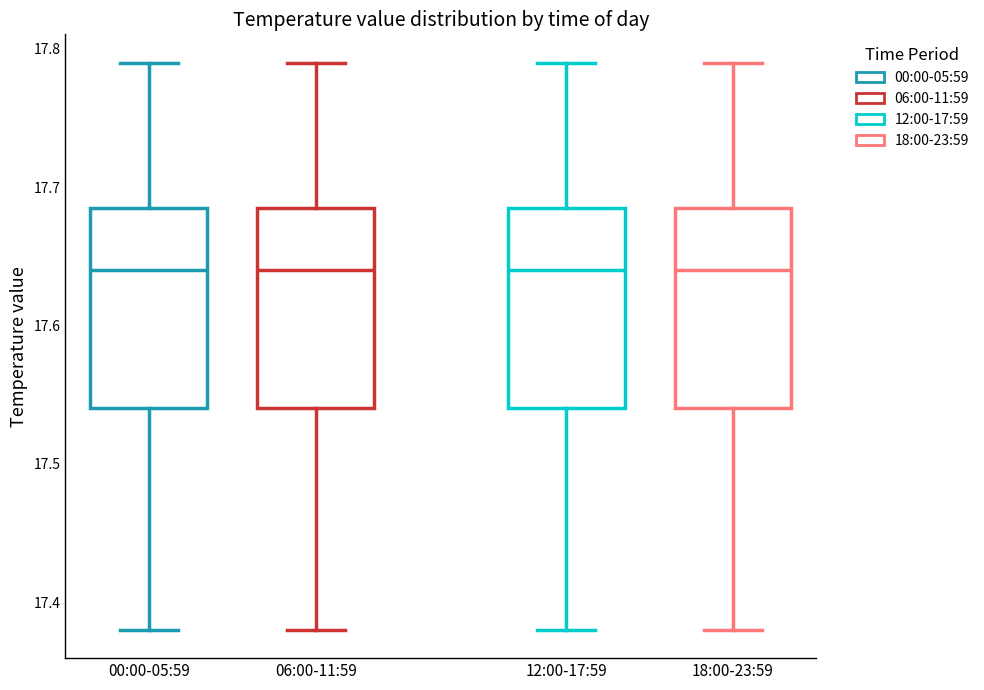

Reading left to right, transcribe this box plot: for each box, give where its median line is, the range the box spans, and where its two whiskers end, as read against the y-axis. The values are not printed on the chart, so give them approximately, as read against the axis.

00:00-05:59: median 17.64, box 17.54 to 17.69, whiskers 17.38 to 17.79
06:00-11:59: median 17.64, box 17.54 to 17.69, whiskers 17.38 to 17.79
12:00-17:59: median 17.64, box 17.54 to 17.69, whiskers 17.38 to 17.79
18:00-23:59: median 17.64, box 17.54 to 17.69, whiskers 17.38 to 17.79